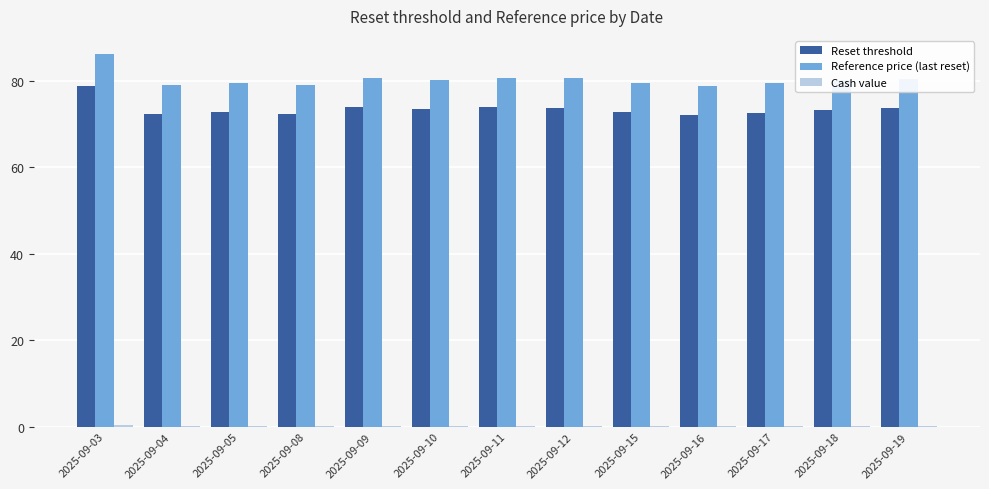

How many data points in Reference price (last reset) are above 80?

7